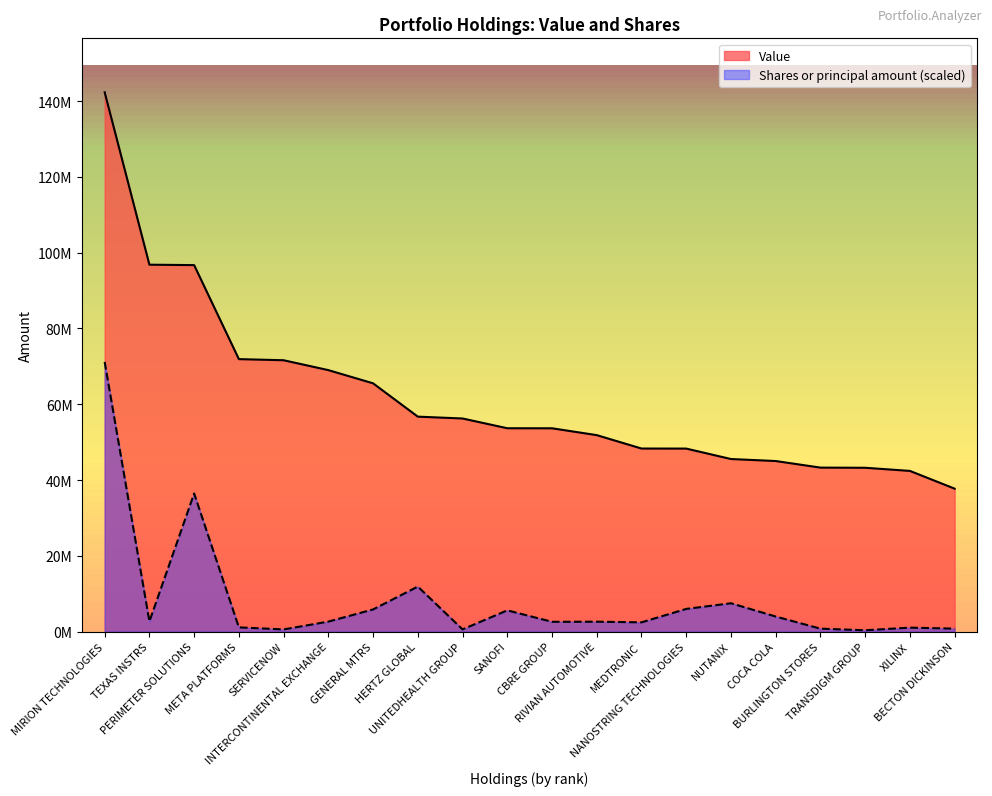

Reading left to right, extract all data points from this chart.

Value: MIRION TECHNOLOGIES=142323000.0	TEXAS INSTRS=96825000.0	PERIMETER SOLUTIONS=96711000.0	META PLATFORMS=71905000.0	SERVICENOW=71610000.0	INTERCONTINENTAL EXCHANGE=69001000.0	GENERAL MTRS=65518000.0	HERTZ GLOBAL=56724000.0	UNITEDHEALTH GROUP=56240000.0	SANOFI=53665000.0	CBRE GROUP=53654000.0	RIVIAN AUTOMOTIVE=51845000.0	MEDTRONIC=48311000.0	NANOSTRING TECHNOLOGIES=48297000.0	NUTANIX=45542000.0	COCA COLA=45013000.0	BURLINGTON STORES=43277000.0	TRANSDIGM GROUP=43233000.0	XILINX=42406000.0	BECTON DICKINSON=37722000.0
Shares or principal amount: MIRION TECHNOLOGIES=71161500.0	TEXAS INSTRS=2689436.0	PERIMETER SOLUTIONS=36449398.6	META PLATFORMS=1119134.7	SERVICENOW=577528.6	INTERCONTINENTAL EXCHANGE=2641059.6	GENERAL MTRS=5849999.7	HERTZ GLOBAL=11882752.6	UNITEDHEALTH GROUP=586318.1	SANOFI=5607473.3	CBRE GROUP=2588495.1	RIVIAN AUTOMOTIVE=2617491.7	MEDTRONIC=2444737.2	NANOSTRING TECHNOLOGIES=5987009.6	NUTANIX=7483152.2	COCA COLA=3979749.5	BURLINGTON STORES=777180.4	TRANSDIGM GROUP=355701.4	XILINX=1046996.7	BECTON DICKINSON=785247.5